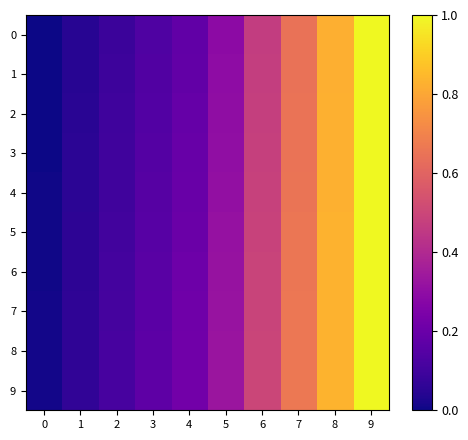

Rank the series by their maximum value, from lowest to highest.

0, 1, 2, 3, 4, 5, 6, 7, 8, 9